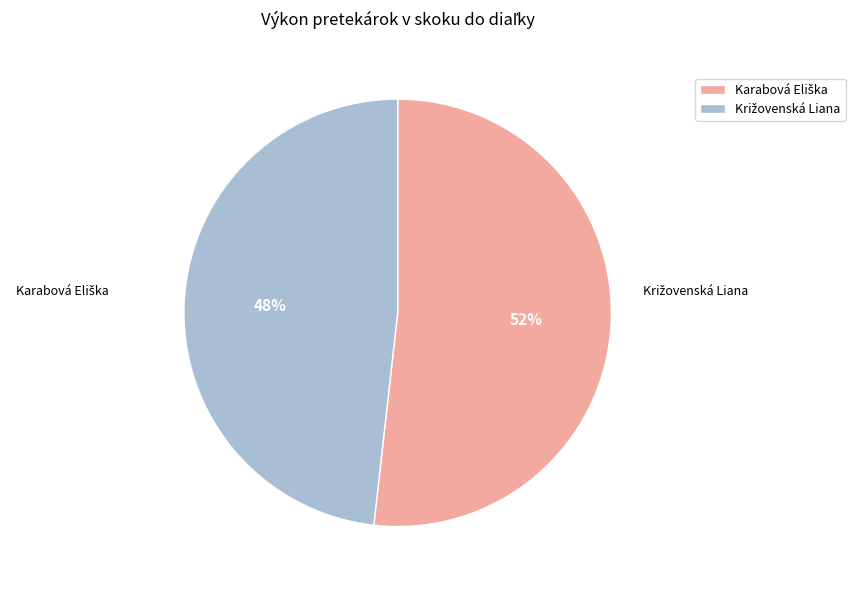

Is it true that Križovenská Liana is 57% of the pie?

False